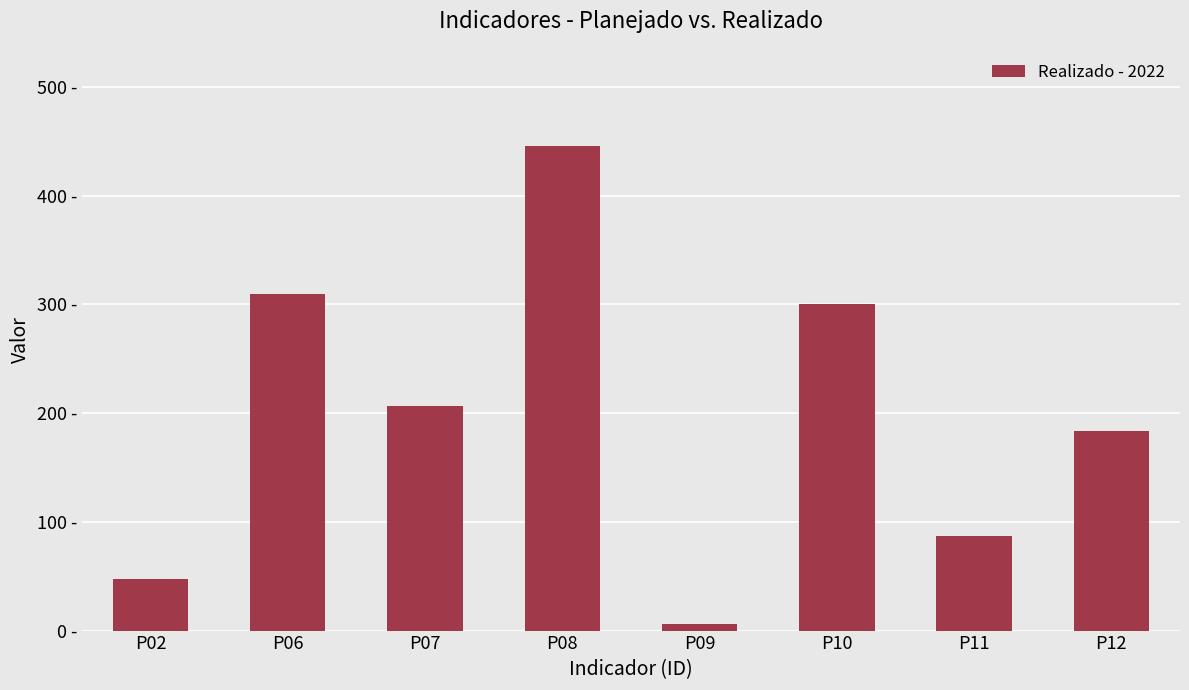

Rank the categories by value from highest to lowest.

P08, P06, P10, P07, P12, P11, P02, P09